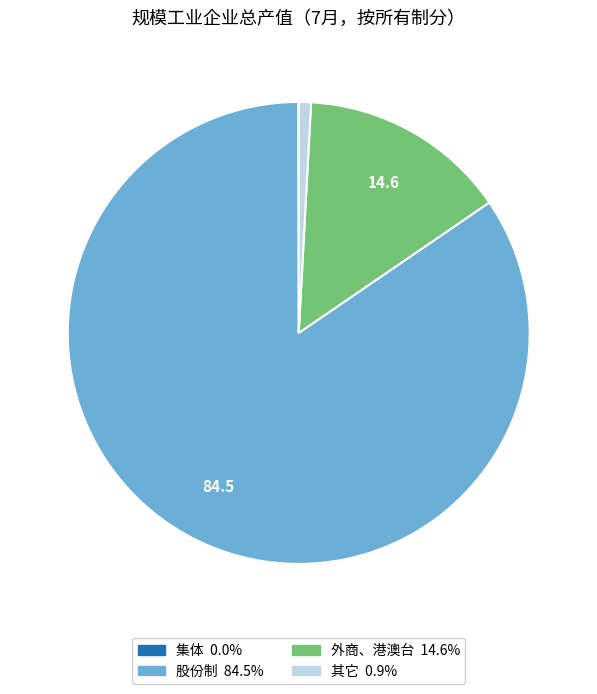

Approximately how many times larger is the value at 股份制 compared to 外商、港澳台?

5.8